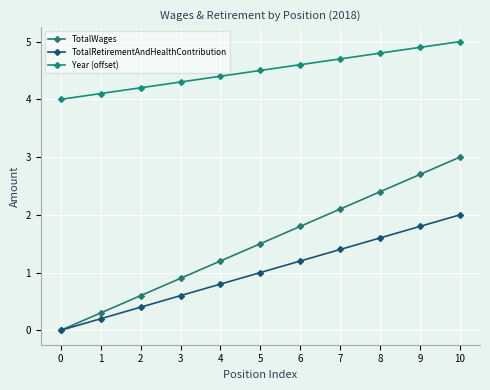

Which series has the widest spread of values?

TotalWages